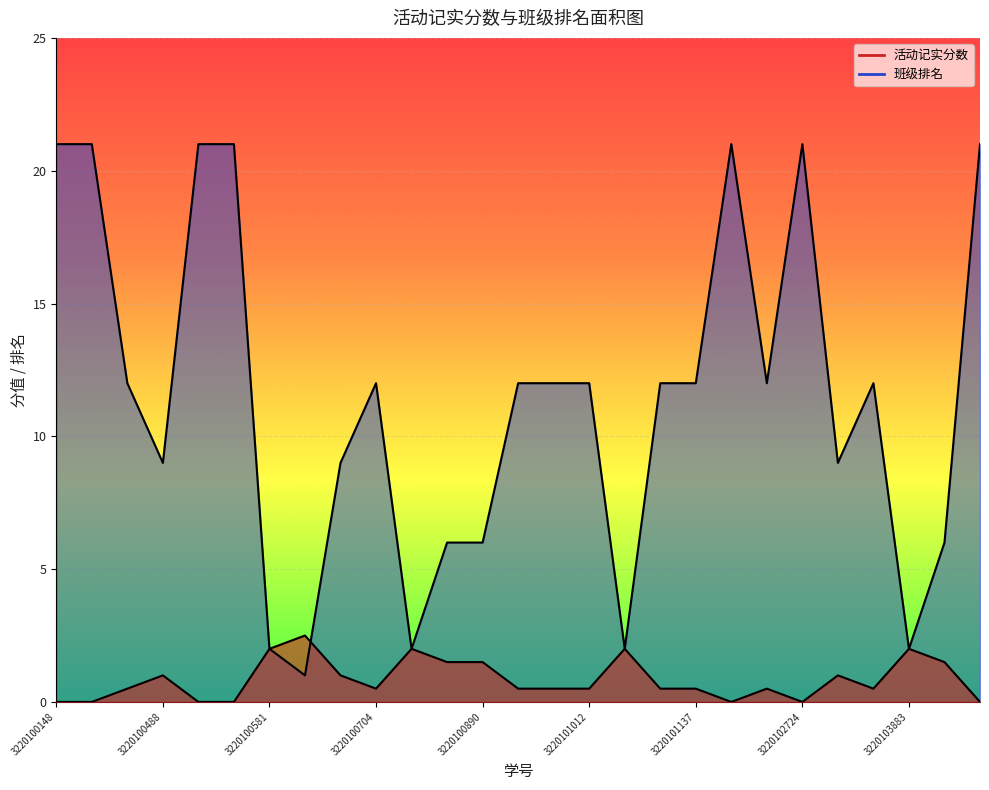

Rank the series by their average value, from lowest to highest.

活动记实分数, 班级排名